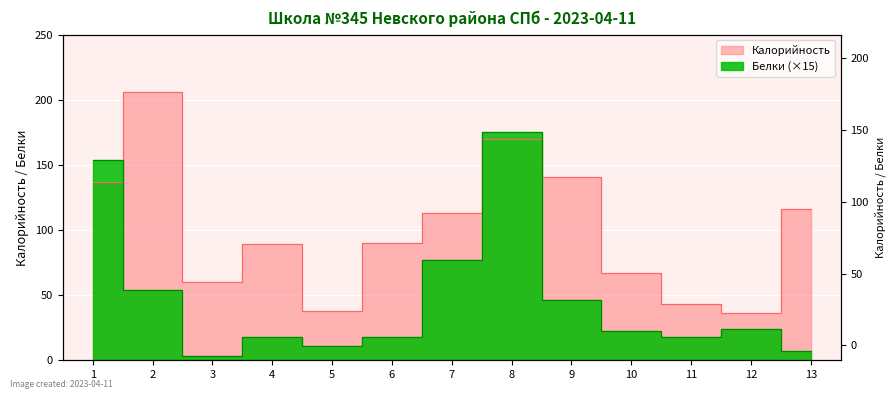

What is the value of the Белки point at the 10th from the left?

22.5